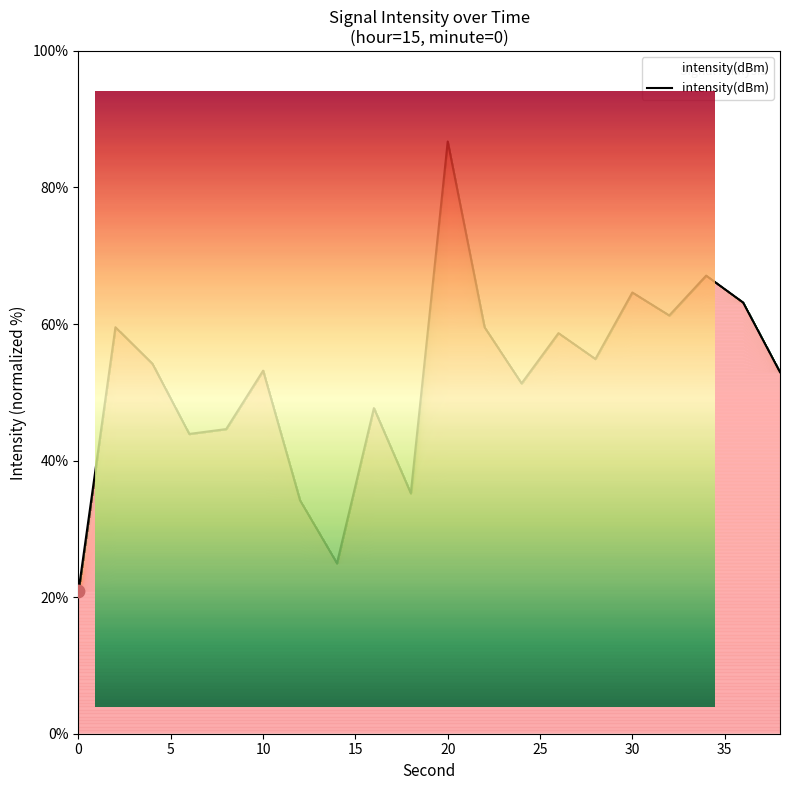

What is the maximum value shown in the chart?

86.7